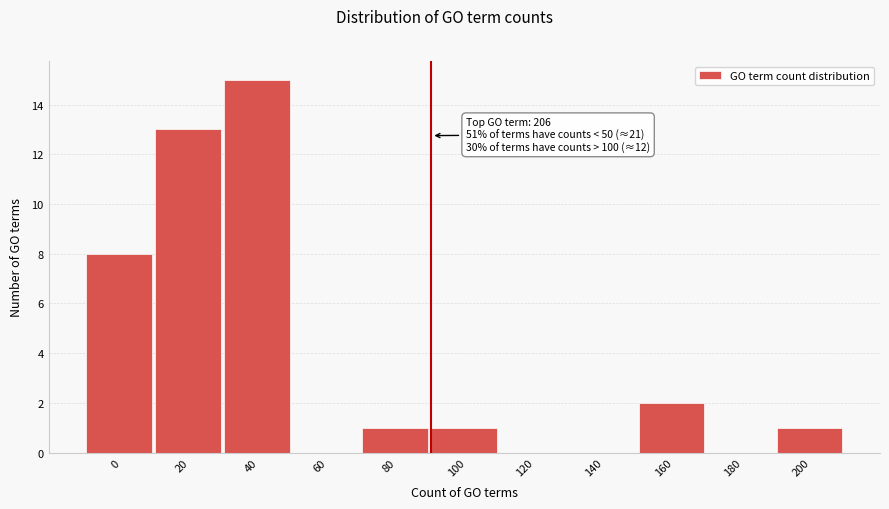

Reading right to left, transcribe all the data shown in this chart.

200=1	180=0	160=2	140=0	120=0	100=1	80=1	60=0	40=15	20=13	0=8